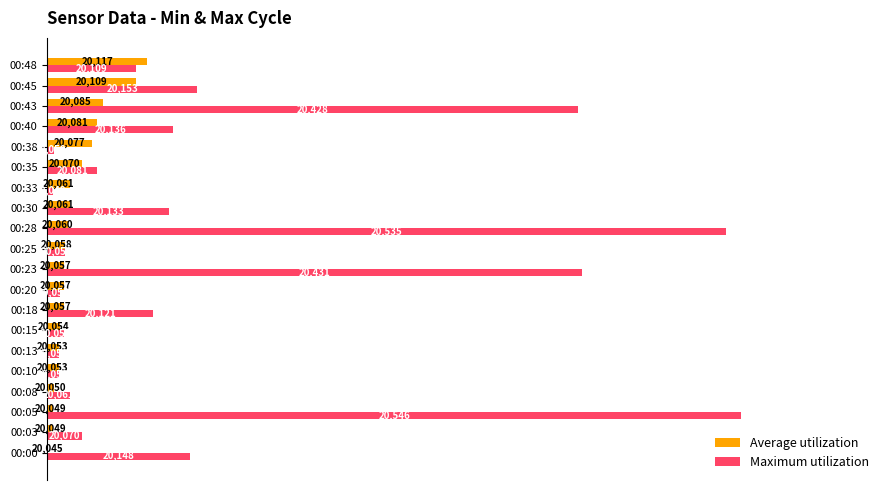

What are all the series names shown in the legend?

Average utilization, Maximum utilization